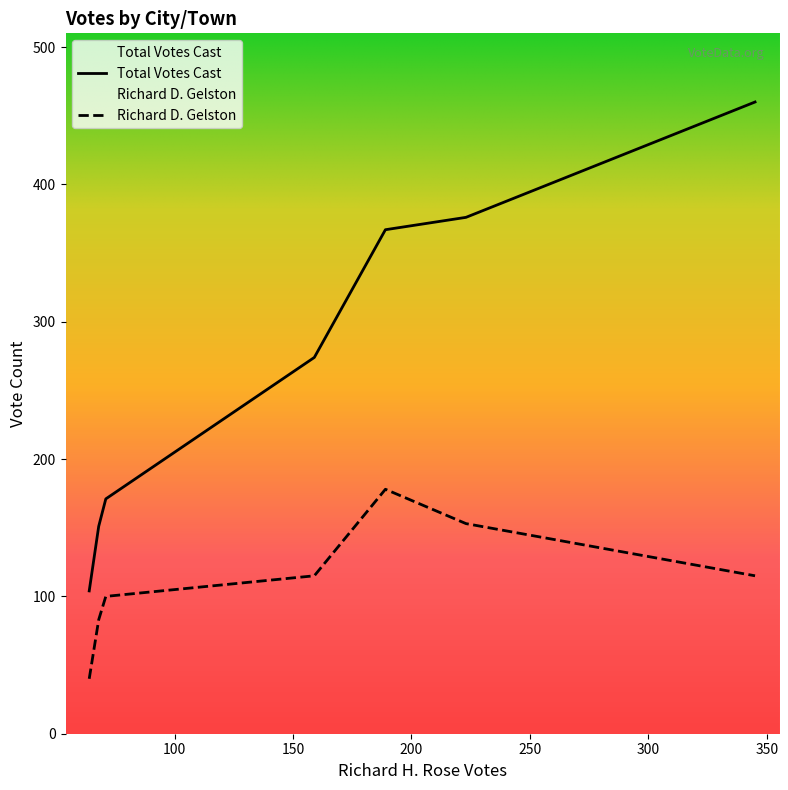

How many lines are shown in the chart?

2